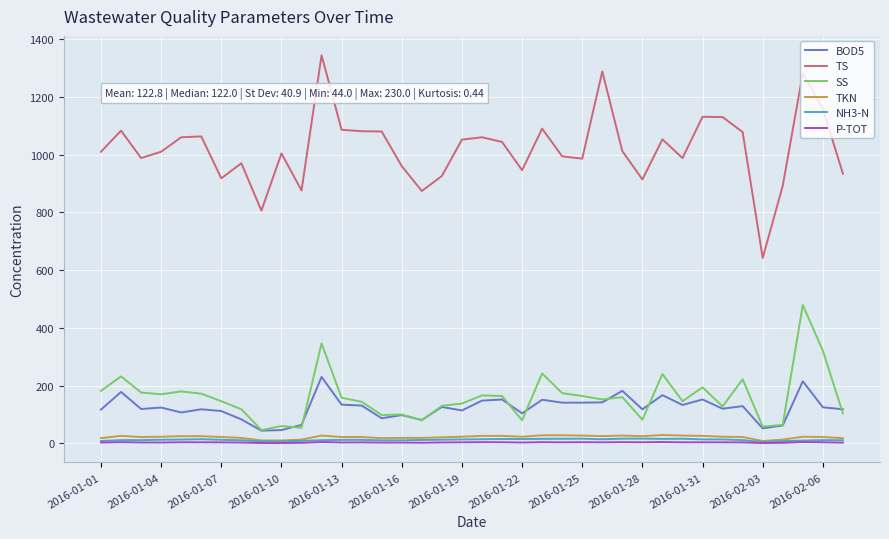

Which series has the largest total across all categories?

TS